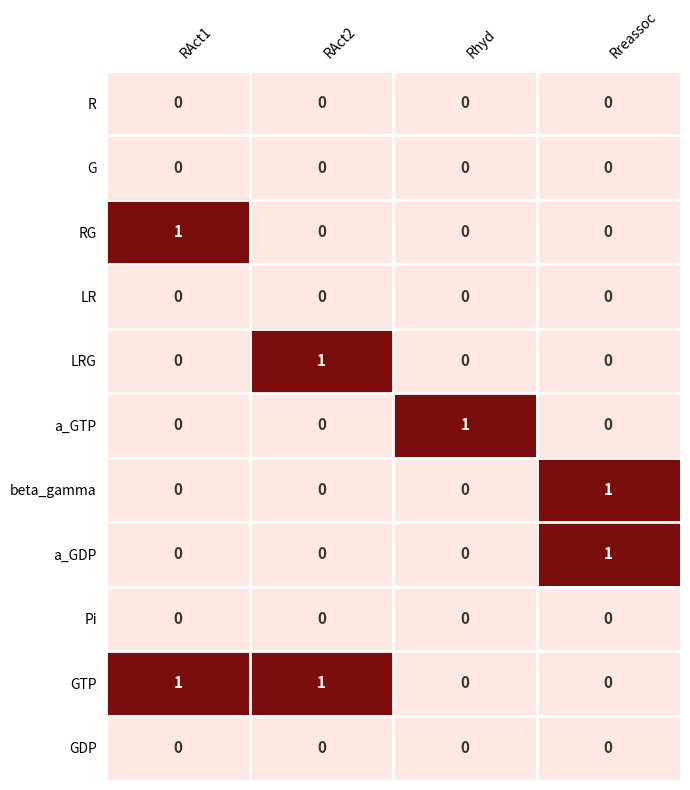

How many data points does each series have?

4